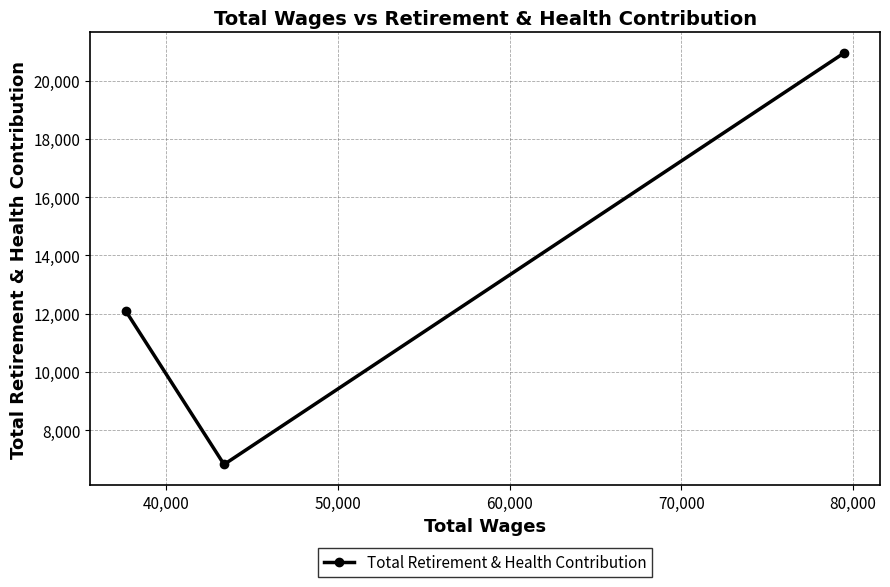

Reading left to right, transcribe all the data shown in this chart.

12079	6828	20945